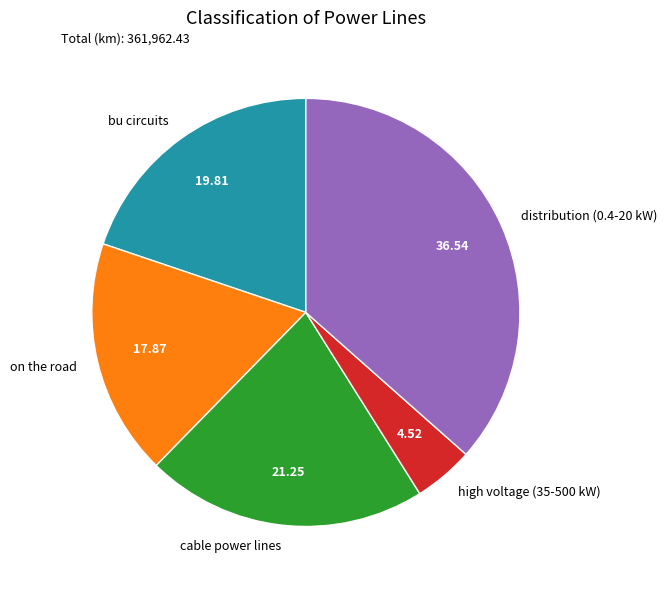

Combined, do high voltage (35-500 kW) and cable power lines account for over 50%?

No